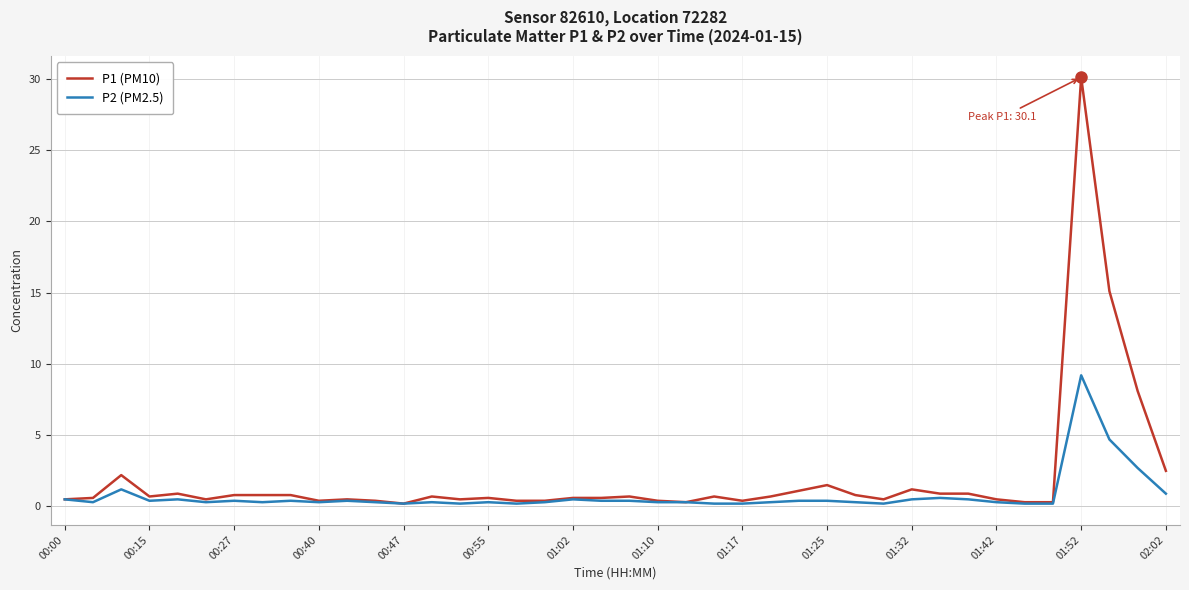

Which series has the widest spread of values?

P1 (PM10)